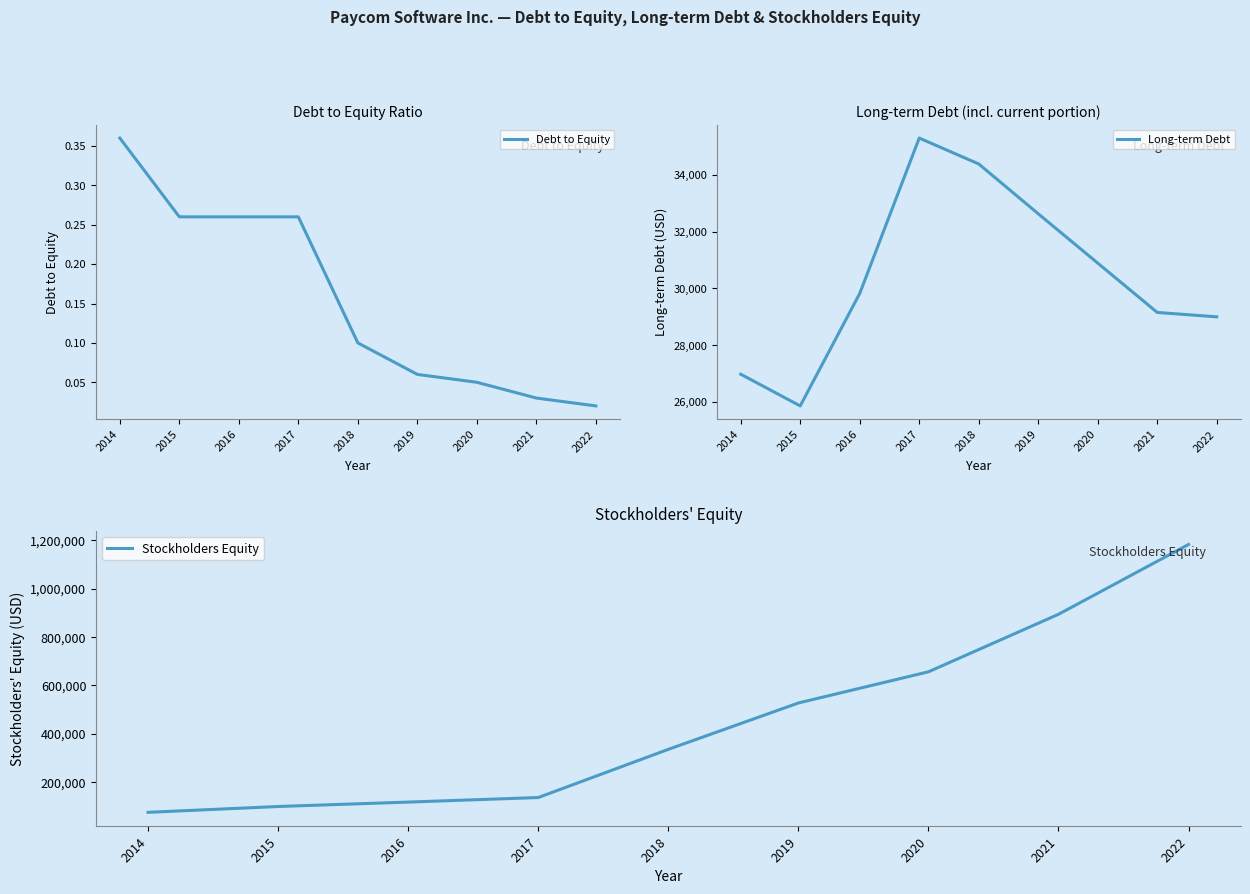

How many lines are shown in the chart?

3